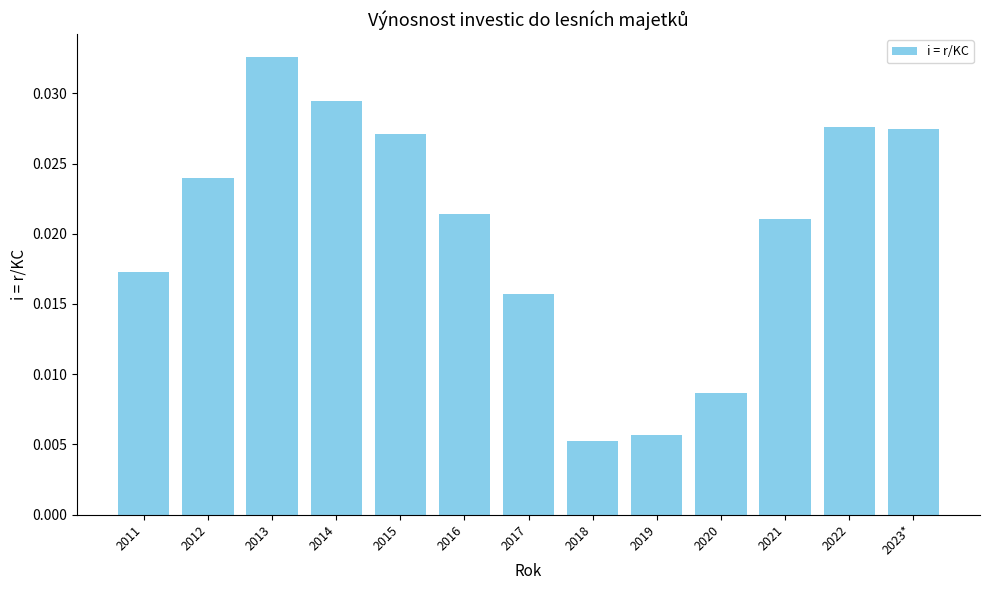

At which category does the chart reach its peak across all series?

2013